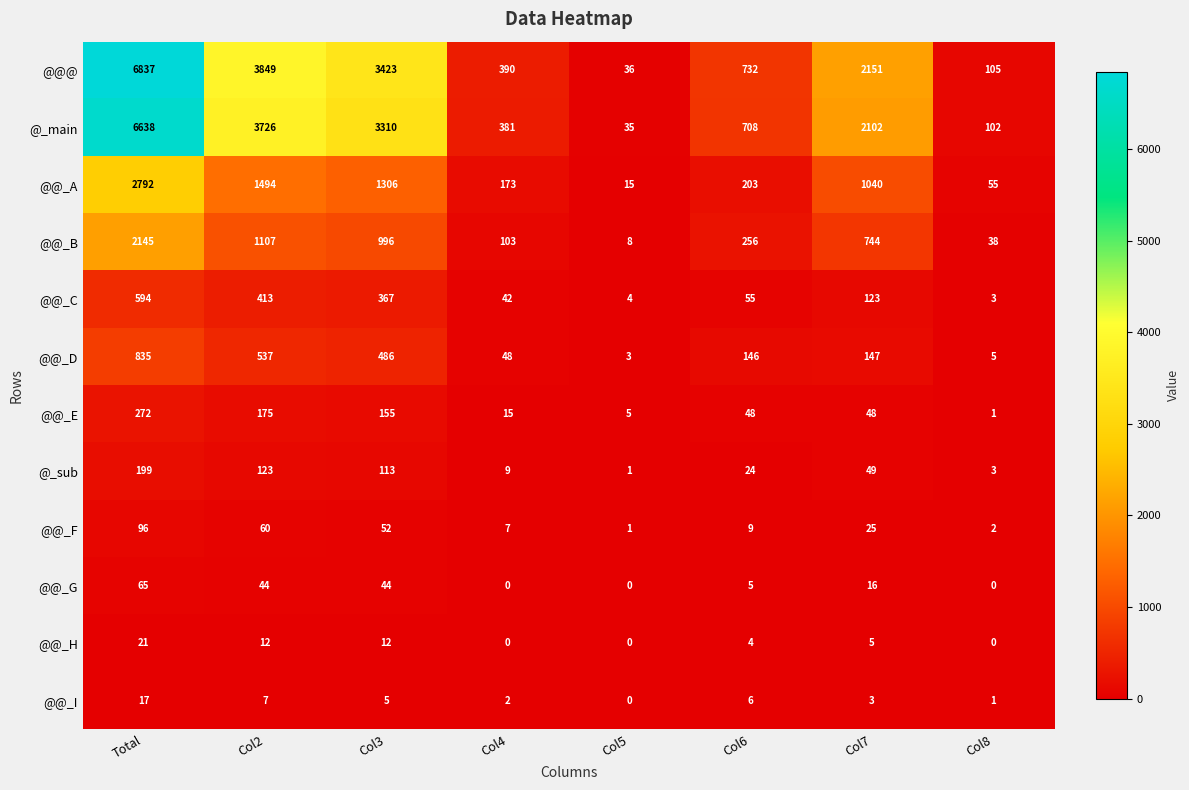

List the labels in order of @@_B value, smallest first.

Col5, Col8, Col4, Col6, Col7, Col3, Col2, Total